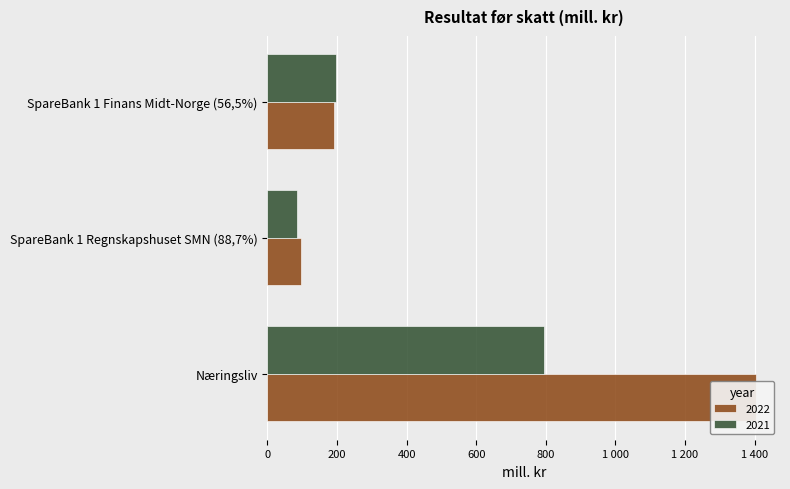

The value of 2021 at SpareBank 1 Regnskapshuset SMN (88,7%) is 86. True or false?

True